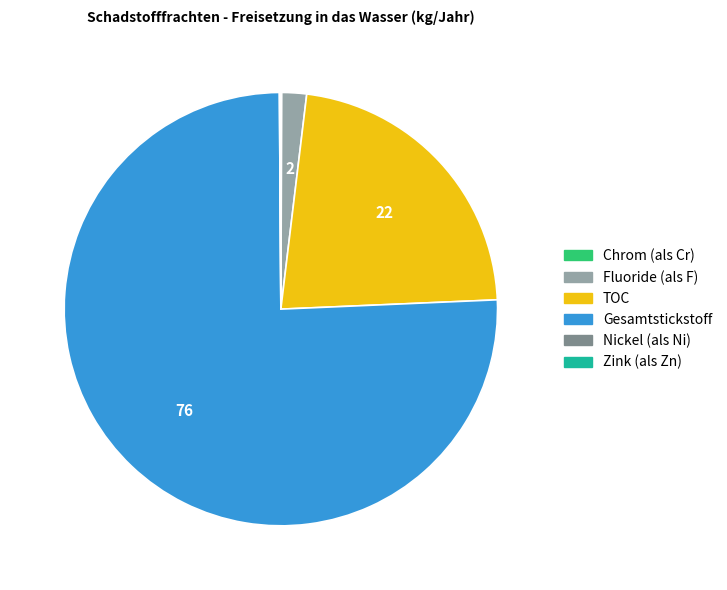

Does any single category account for the majority?

Yes